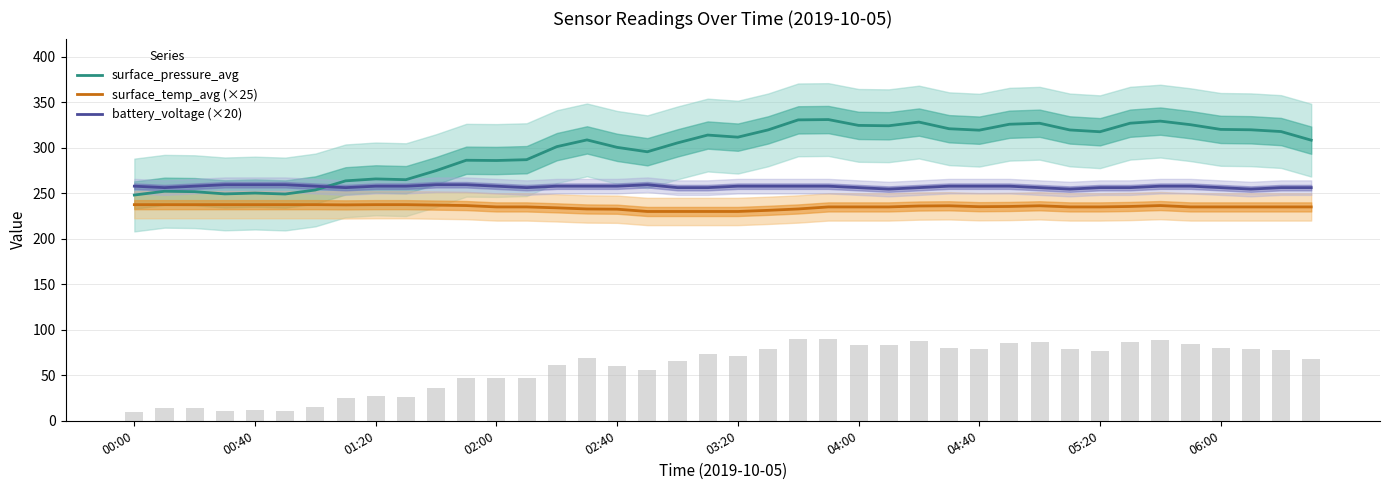

Which series has the widest spread of values?

surface_pressure_avg